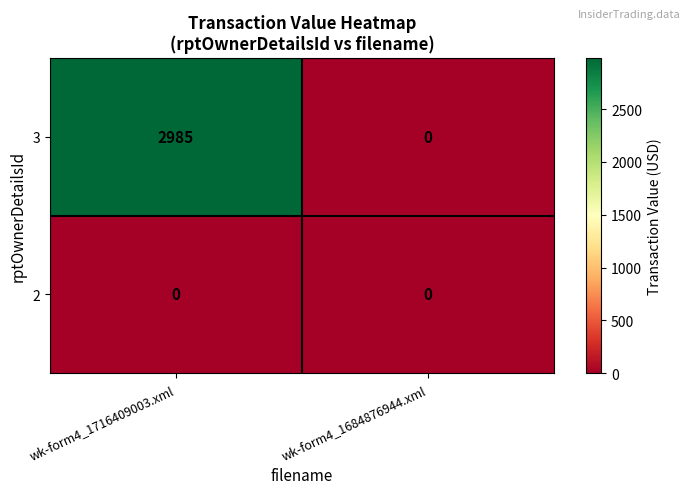

What is the difference between the highest and lowest values at wk-form4_1716409003.xml?

2985